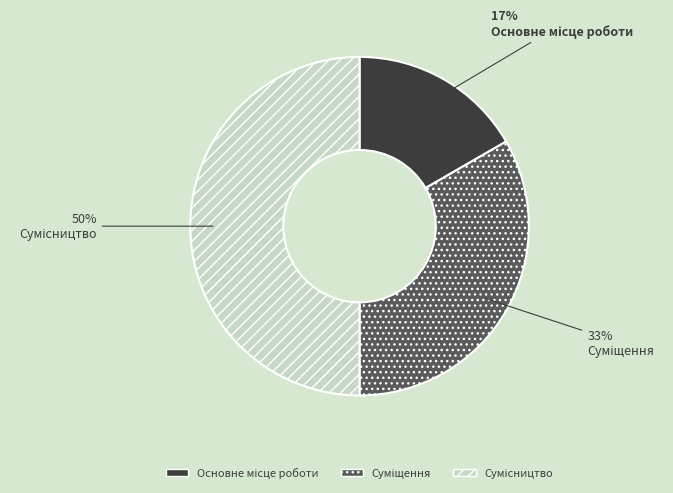

To the nearest percent, what is the difference between the largest and smallest slice percentages?

33%